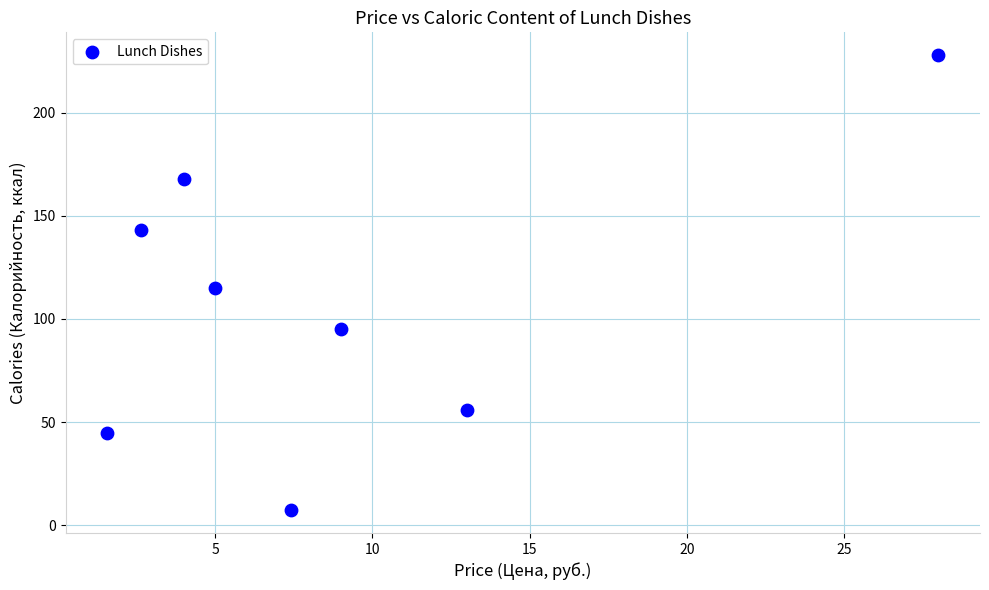

What is the average X value?

8.8